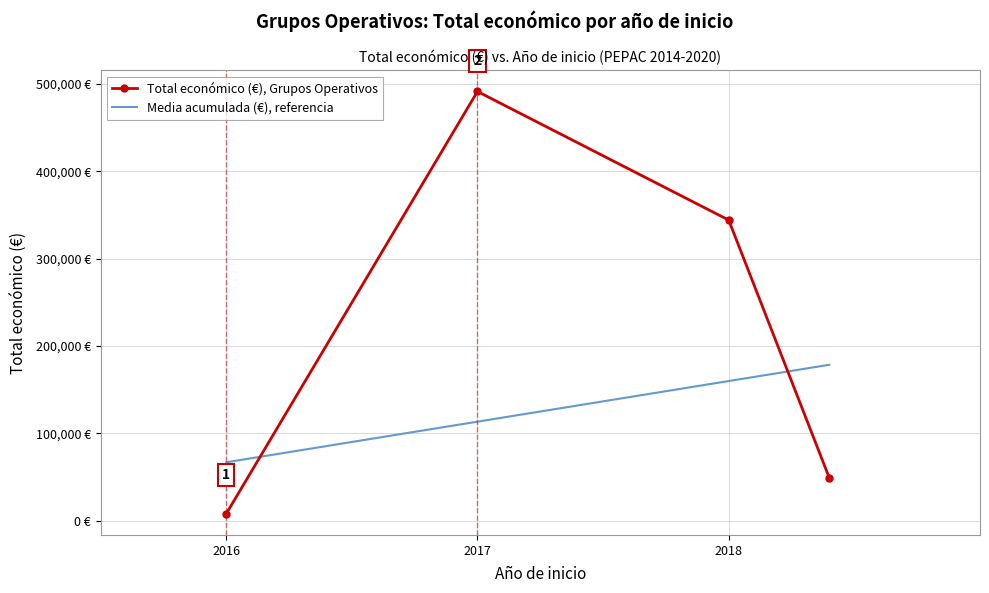

Which label corresponds to the smallest value in the chart?

2016